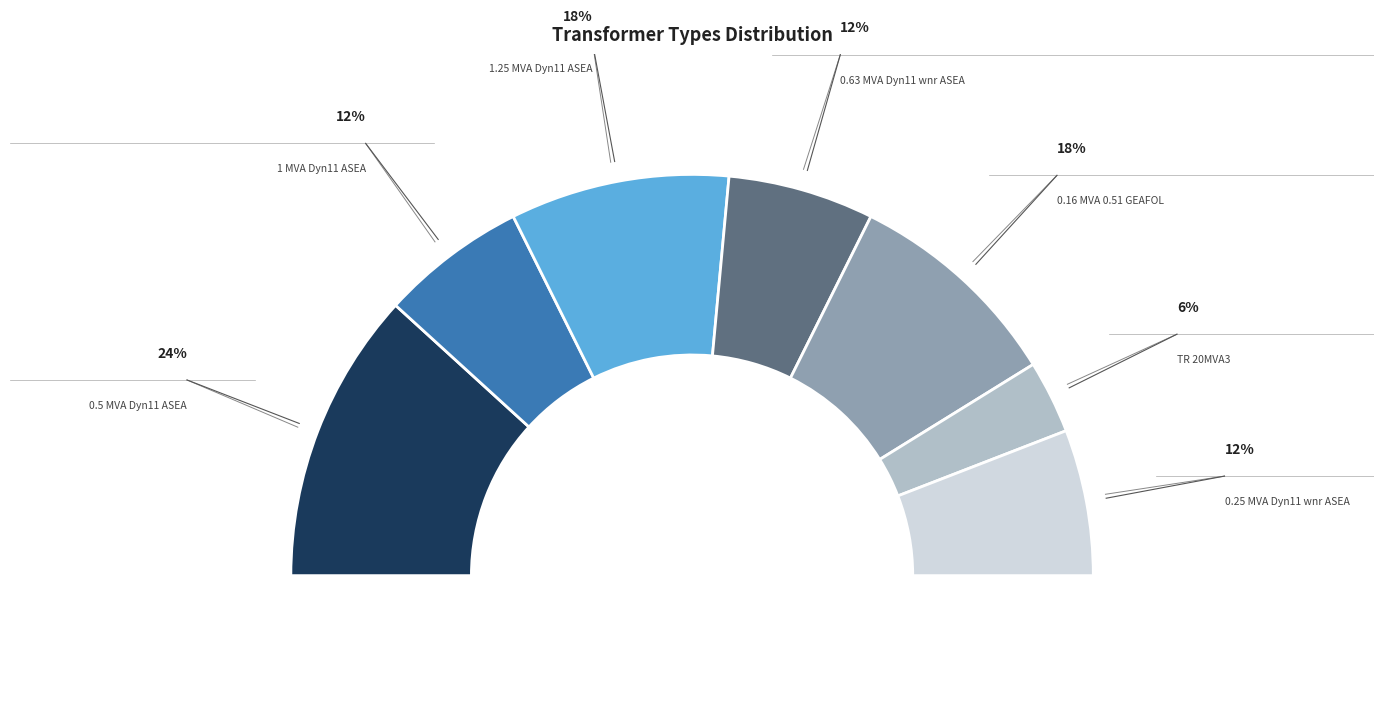

Is it true that TR 20MVA3 is 6% of the pie?

True